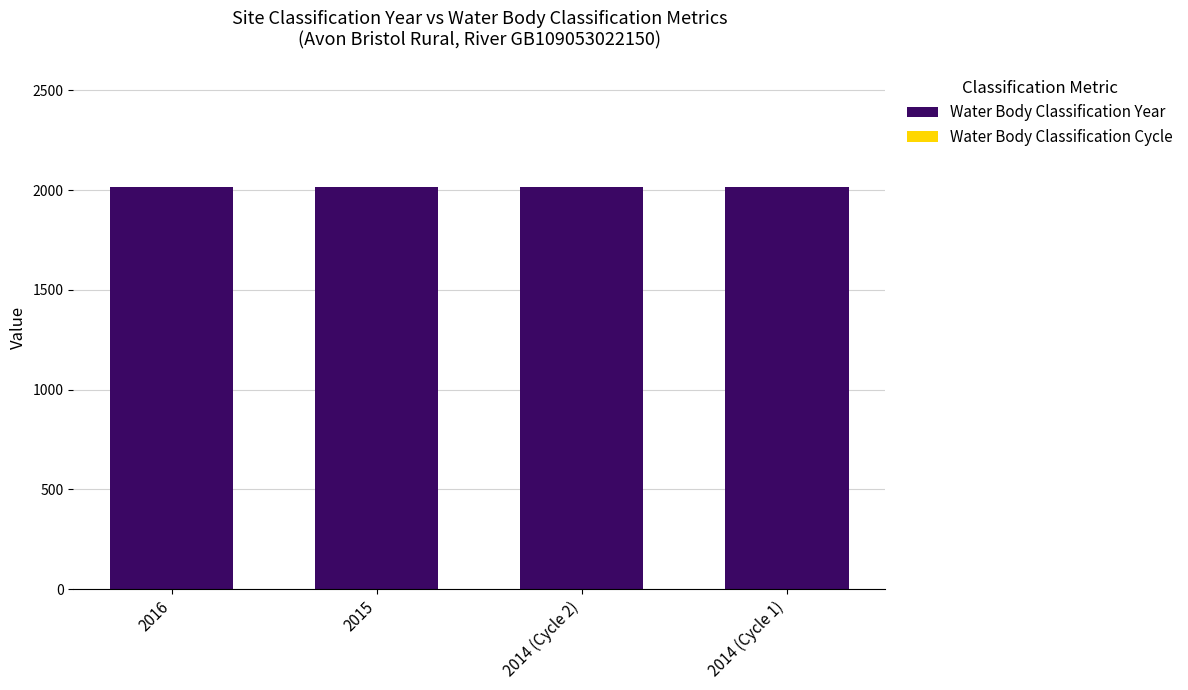

The Water Body Classification Year series shows 821 at 2016. True or false?

False